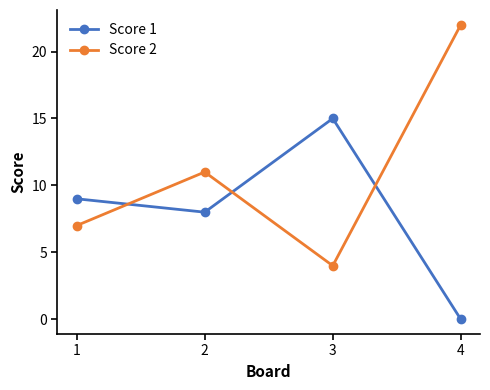

Where is the first local maximum for Score 2?

2